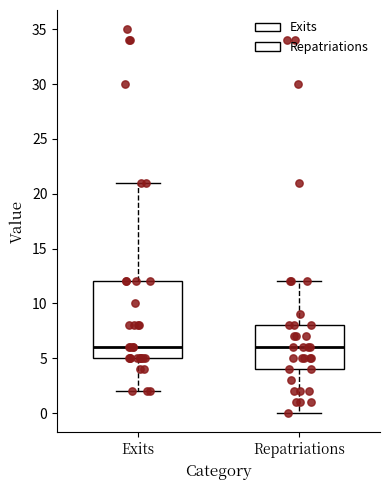

Which box is the tallest, from its lower edge to its upper edge?

Exits